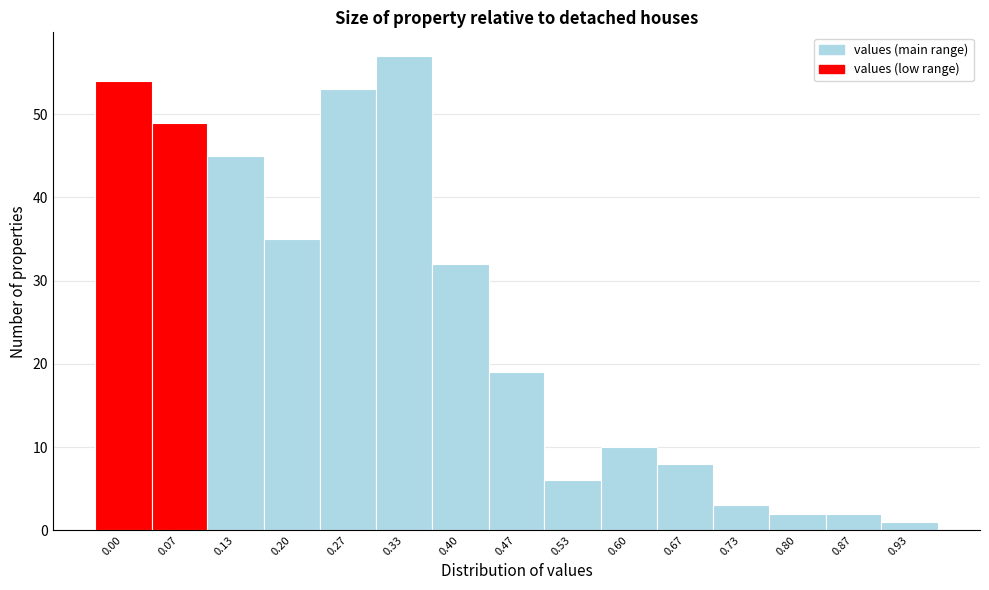

Reading right to left, transcribe all the data shown in this chart.

1	2	2	3	8	10	6	19	32	57	53	35	45	49	54